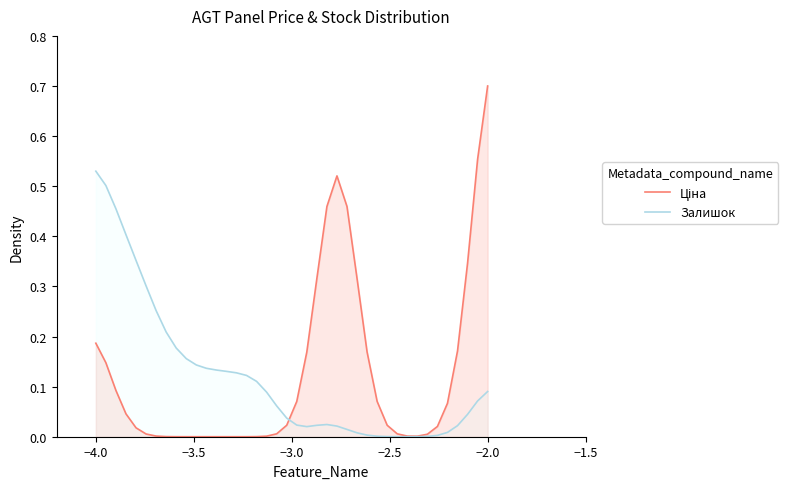

At which category is the sum across all series the highest?

−2.0